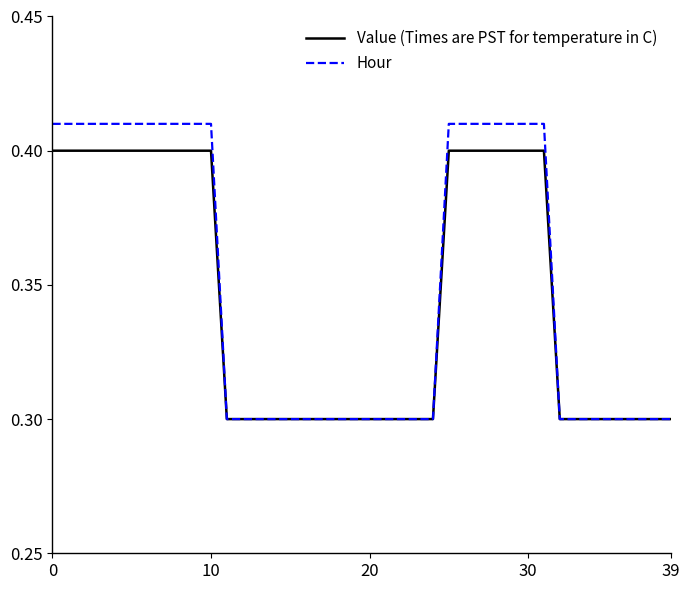

List the series in order of their peak value, lowest first.

Value (Times are PST for temperature in C), Hour